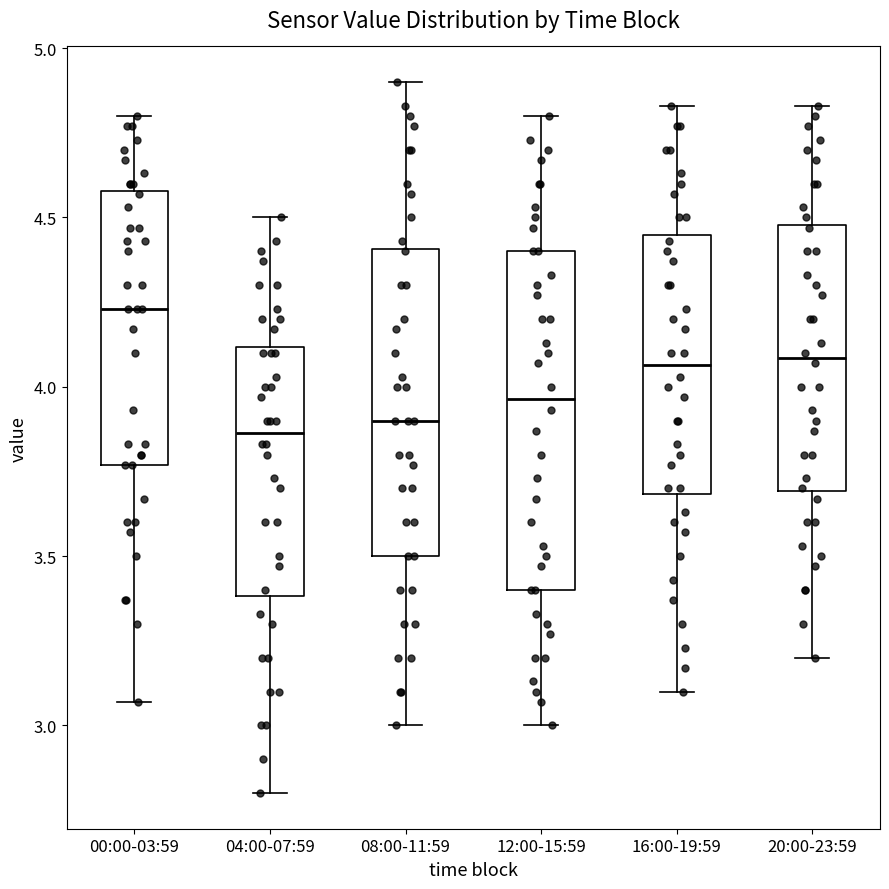

Reading left to right, read every box against the y-axis: the position of its median line, the range the box covers, and the ends of its whiskers. The values are not printed on the chart, so give them approximately, as read against the axis.

00:00-03:59: median 4.25, box 3.75 to 4.60, whiskers 3.05 to 4.80
04:00-07:59: median 3.85, box 3.40 to 4.10, whiskers 2.80 to 4.50
08:00-11:59: median 3.90, box 3.50 to 4.40, whiskers 3.00 to 4.90
12:00-15:59: median 3.95, box 3.40 to 4.40, whiskers 3.00 to 4.80
16:00-19:59: median 4.05, box 3.70 to 4.45, whiskers 3.10 to 4.85
20:00-23:59: median 4.10, box 3.70 to 4.50, whiskers 3.20 to 4.85